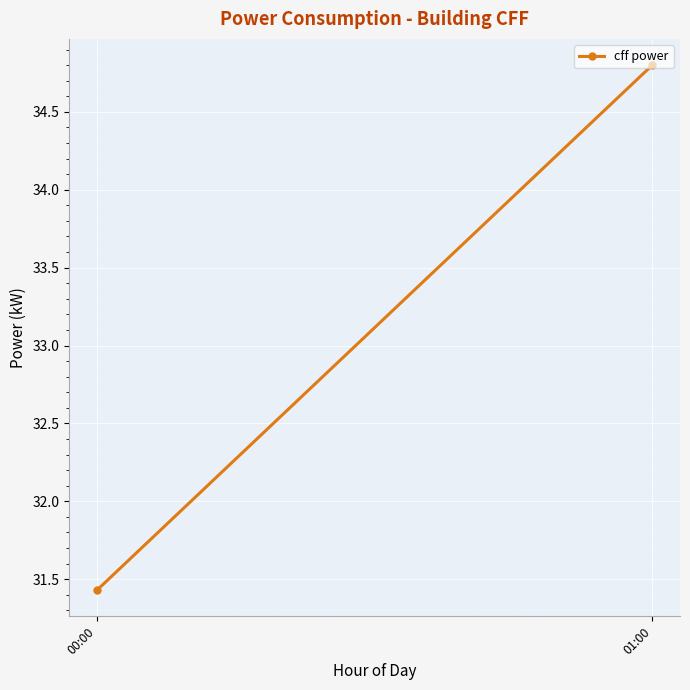

Which label corresponds to the smallest value in the chart?

00:00